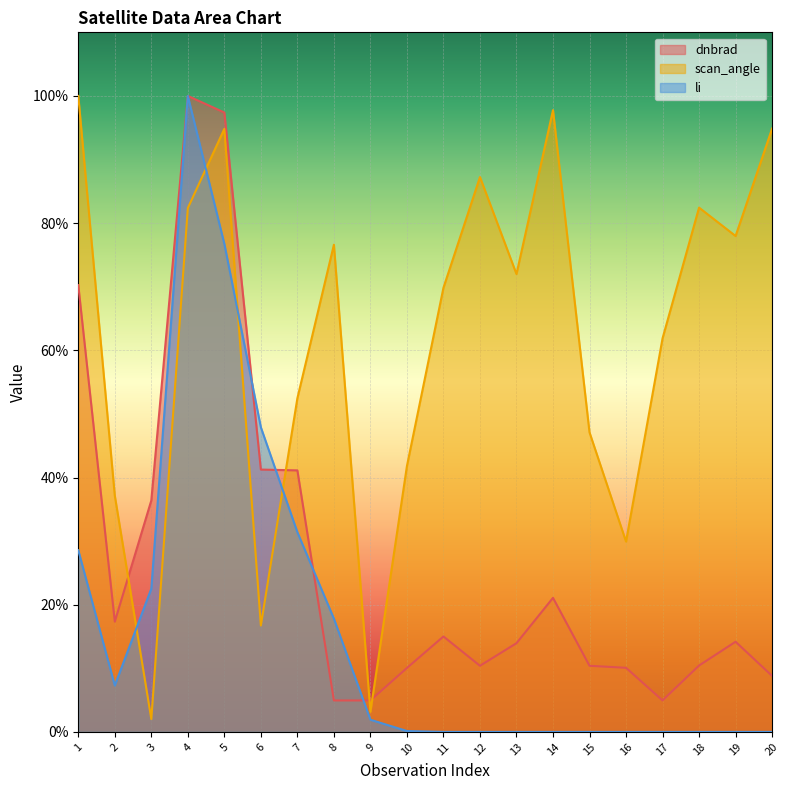

Which series has the largest total across all categories?

scan_angle